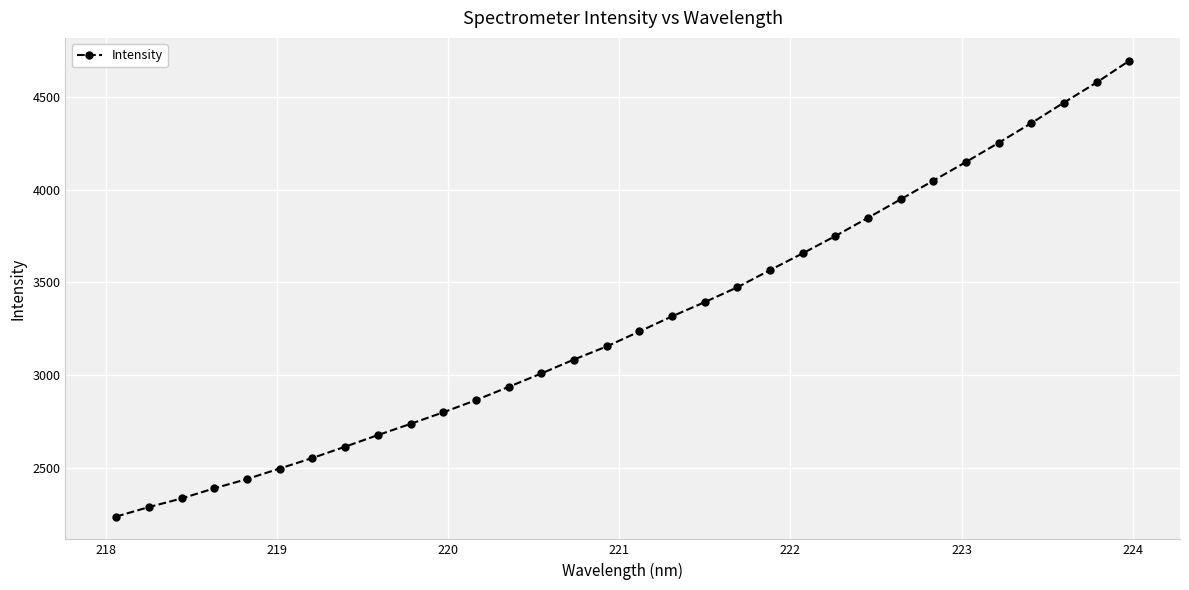

What is the smallest value displayed?

2237.3